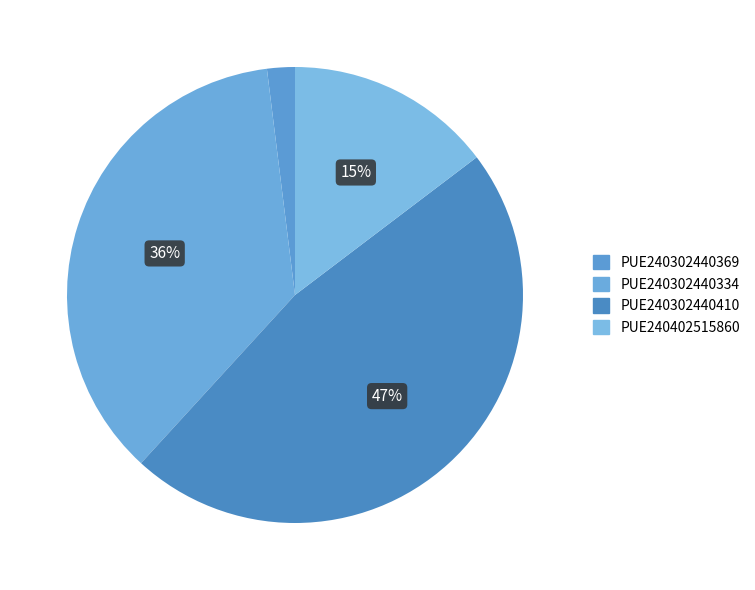

How many slices are in this pie chart?

4